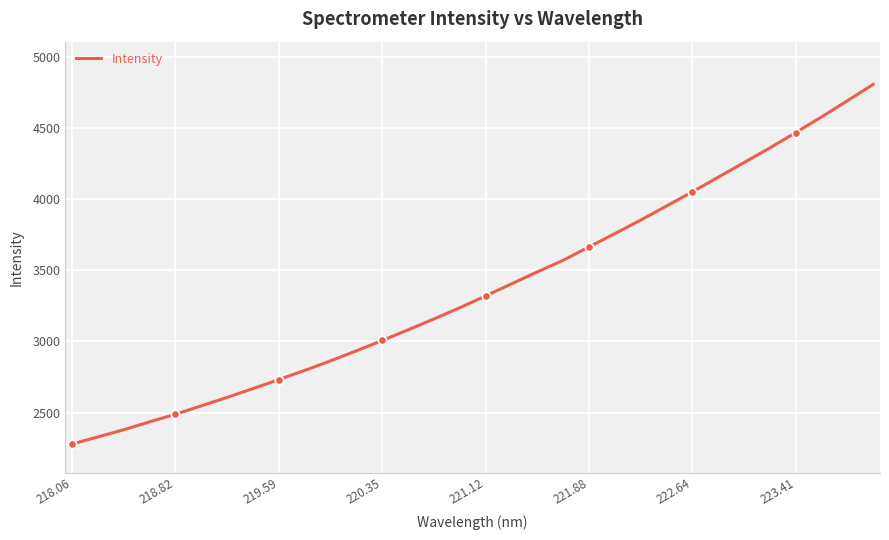

The value of Intensity at 221.88 is 1498.6. True or false?

False